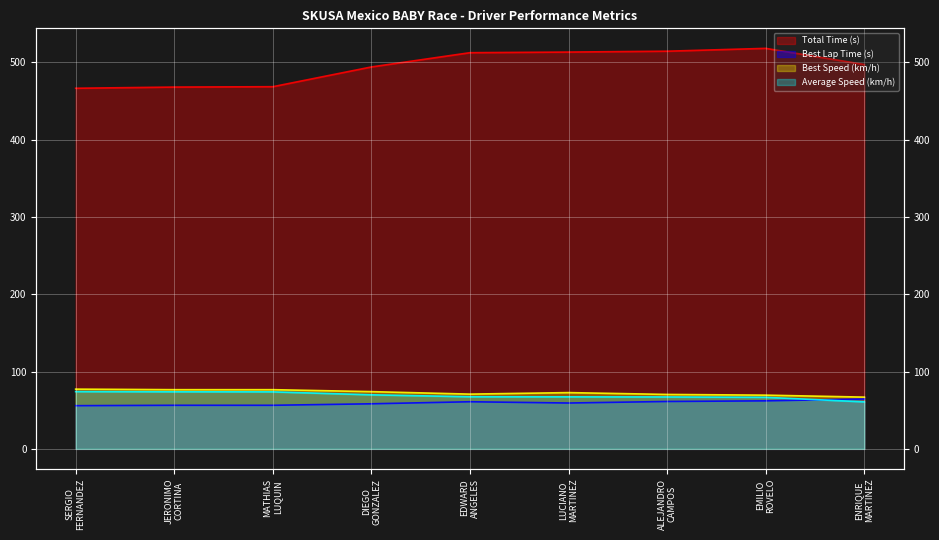

What is the difference between the highest and lowest values at ALEJANDRO CAMPOS?

453.2